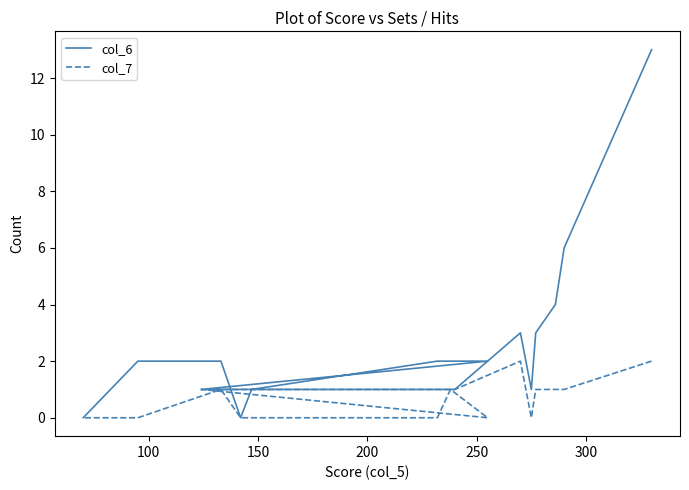

What is the maximum value shown in the chart?

13